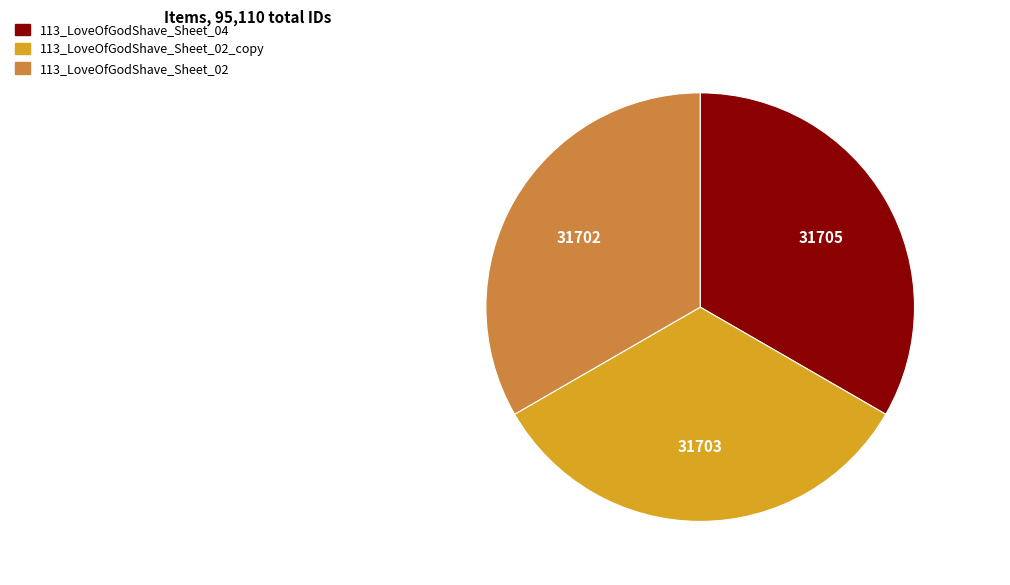

Is there a majority slice in this chart?

No